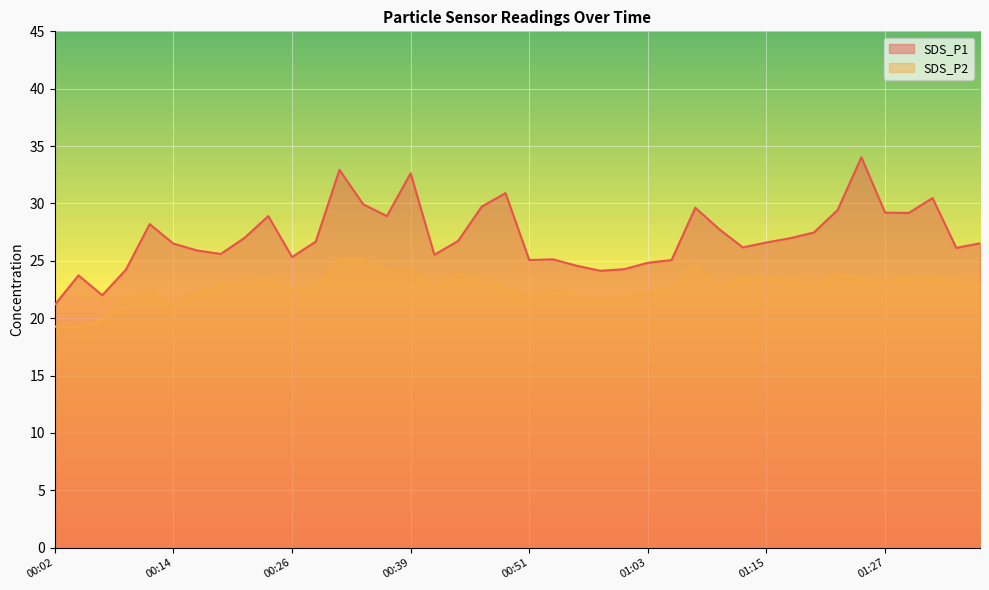

How many values in the SDS_P1 series are below 26?

15